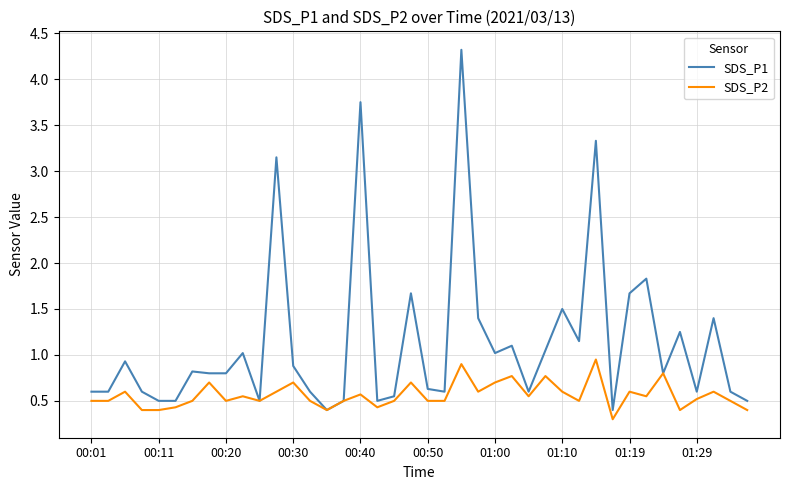

What is the greatest value displayed?

4.3